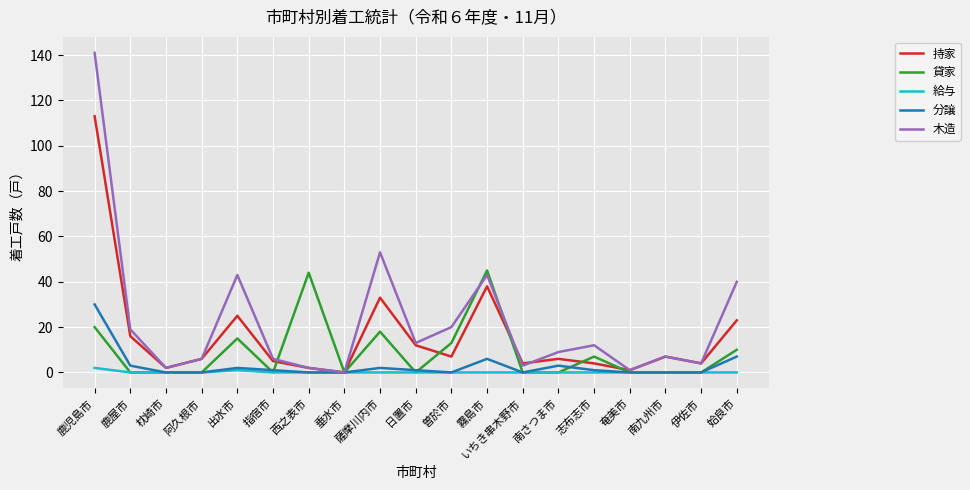

Rank the series by their maximum value, from highest to lowest.

木造, 持家, 貸家, 分譲, 給与